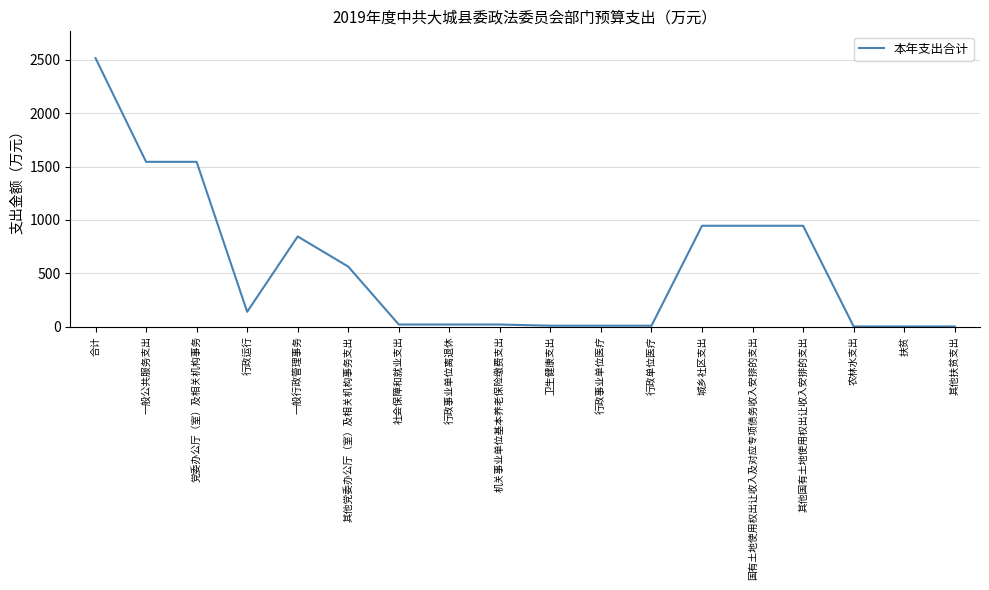

What is the difference between the maximum and minimum values?

2516.1